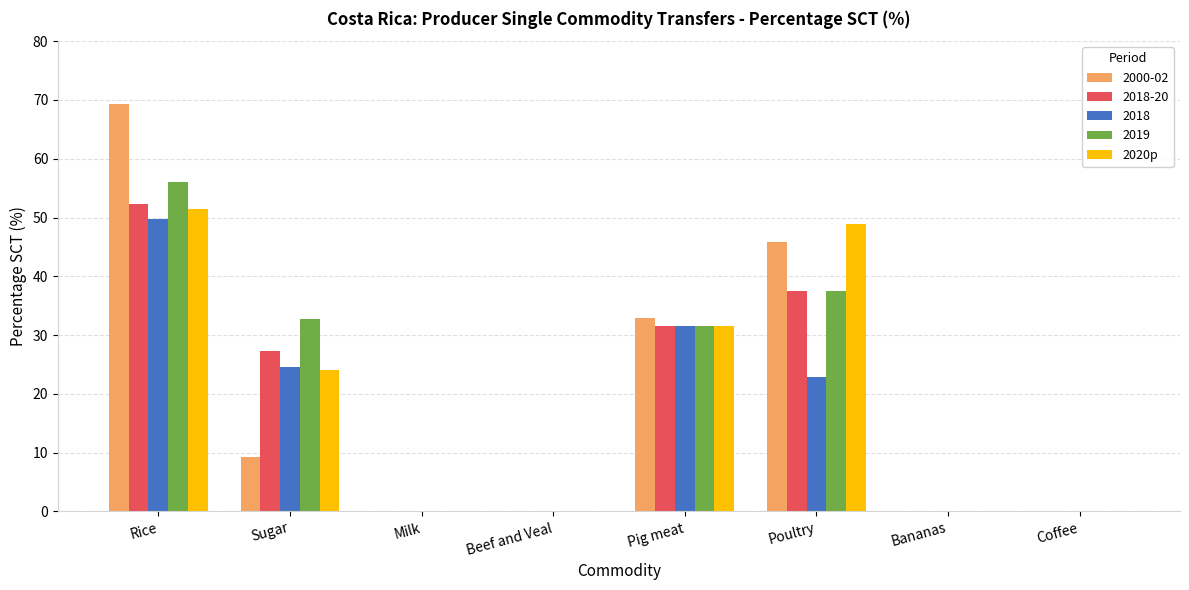

The 2019 series shows 32.8 at Sugar. True or false?

True